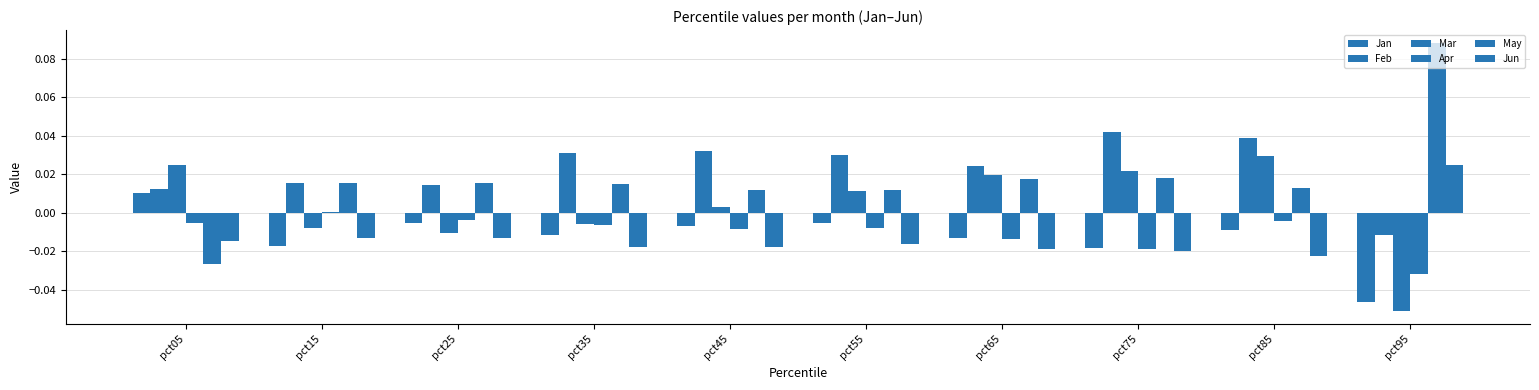

How many data points in Apr are above 0?

1